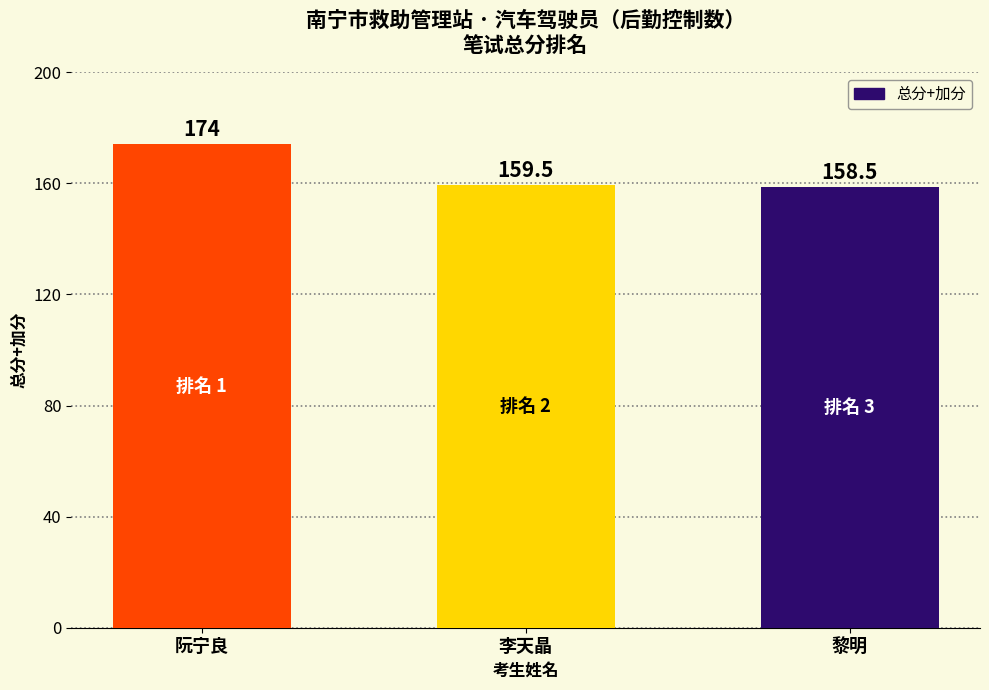

Rank the categories by value from highest to lowest.

阮宁良, 李天晶, 黎明